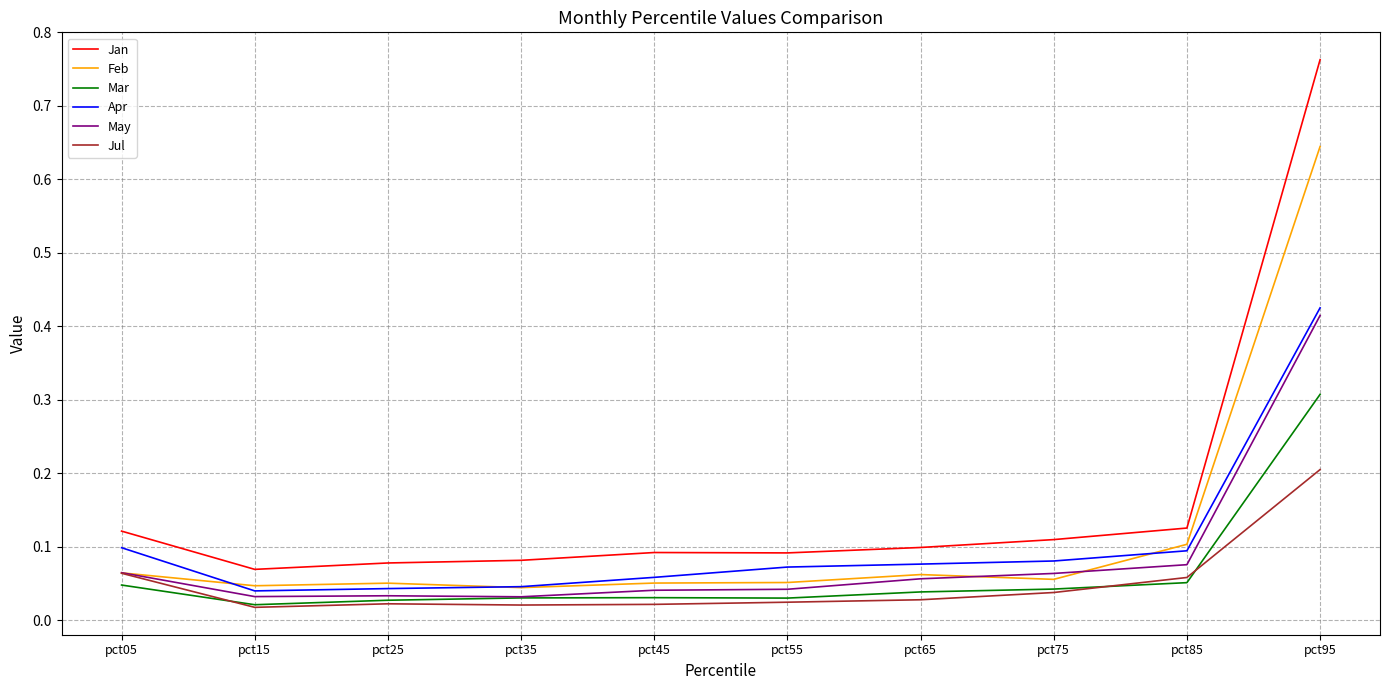

True or false: Jul has more than 0 interior local peaks.

True